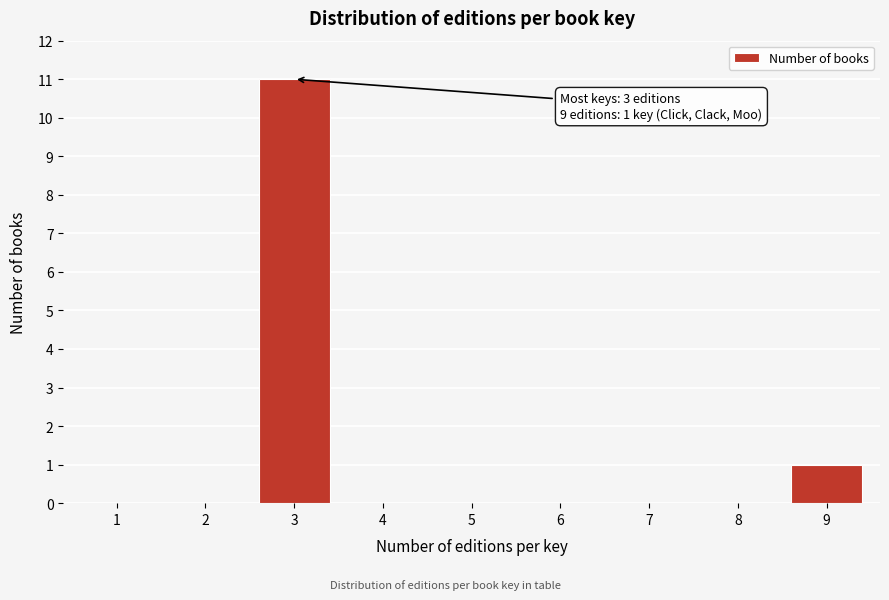

Reading left to right, what are all the values shown in this chart?

1=0	2=0	3=11	4=0	5=0	6=0	7=0	8=0	9=1